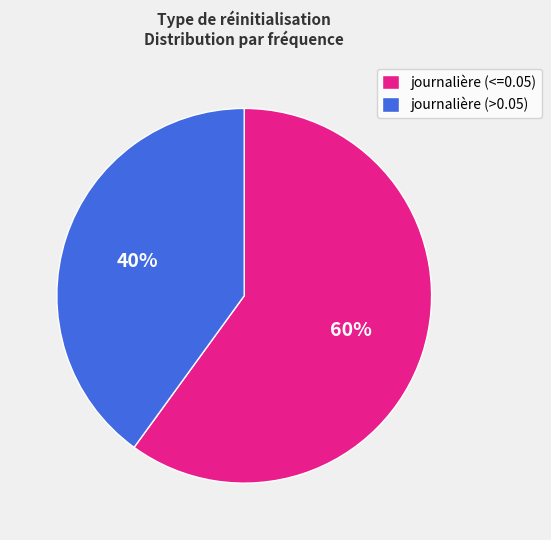

Is it true that journalière (<=0.05) is 60% of the pie?

True